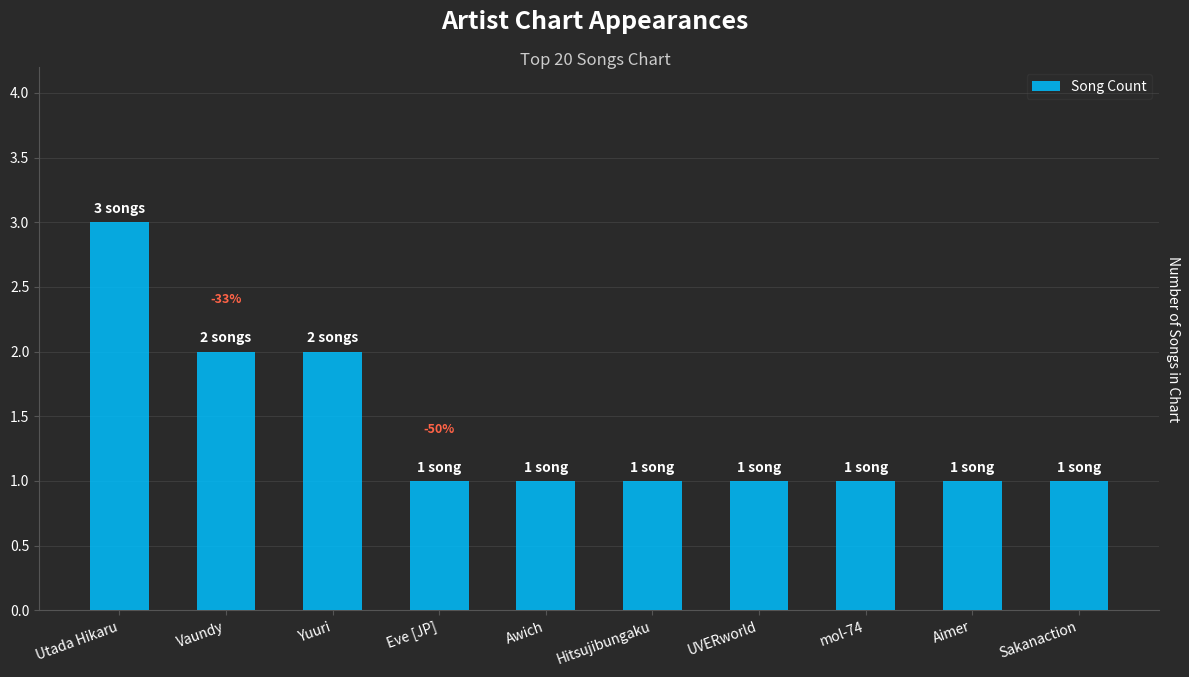

What is the approximate value at Vaundy?

2